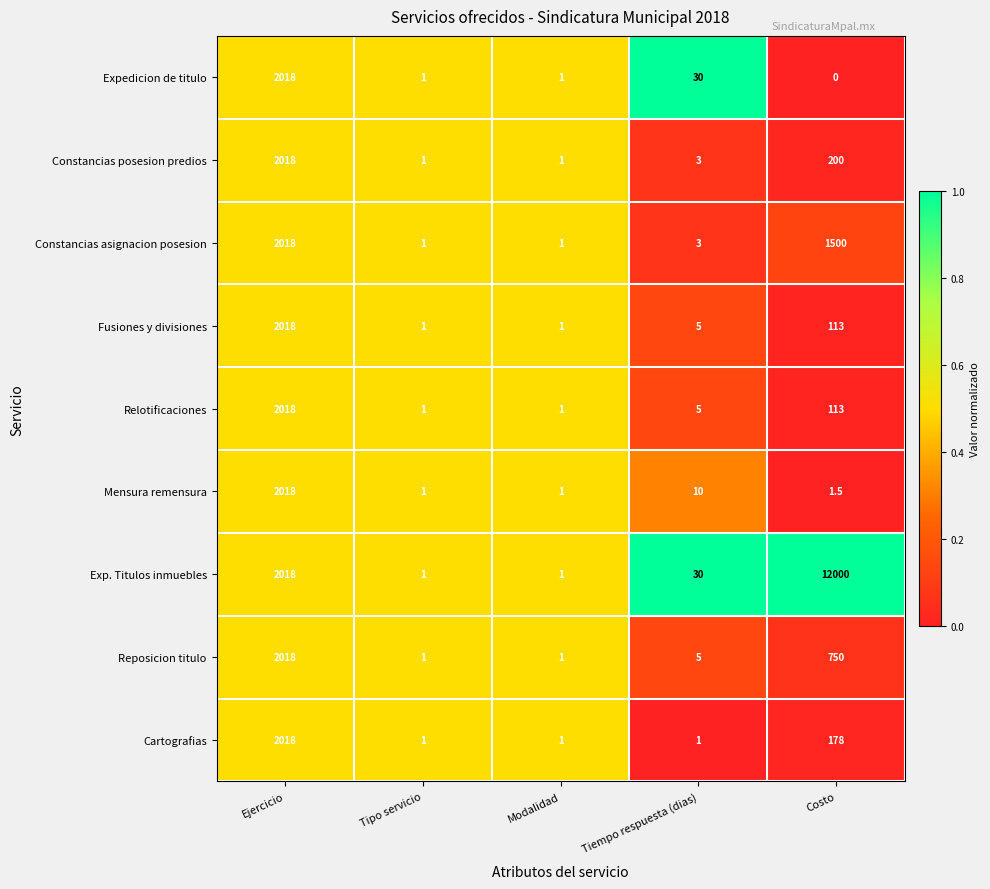

What is the maximum value for Cartografias?

2018.0